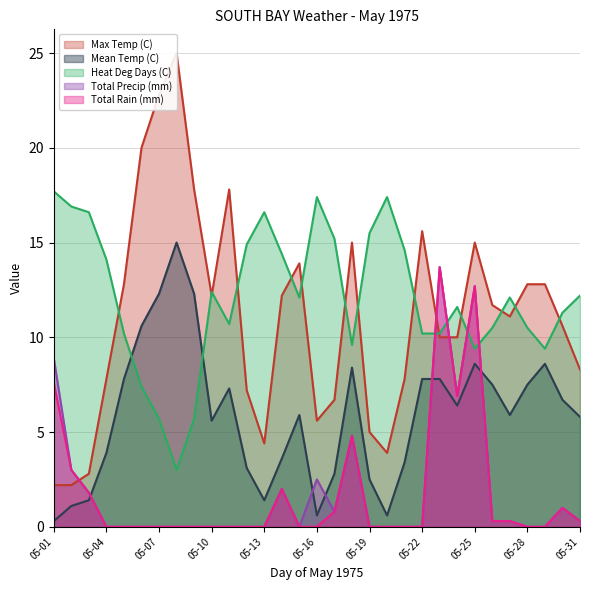

In Max Temp (C), how many points are lower than both neighbors (excluding endpoints)?

5